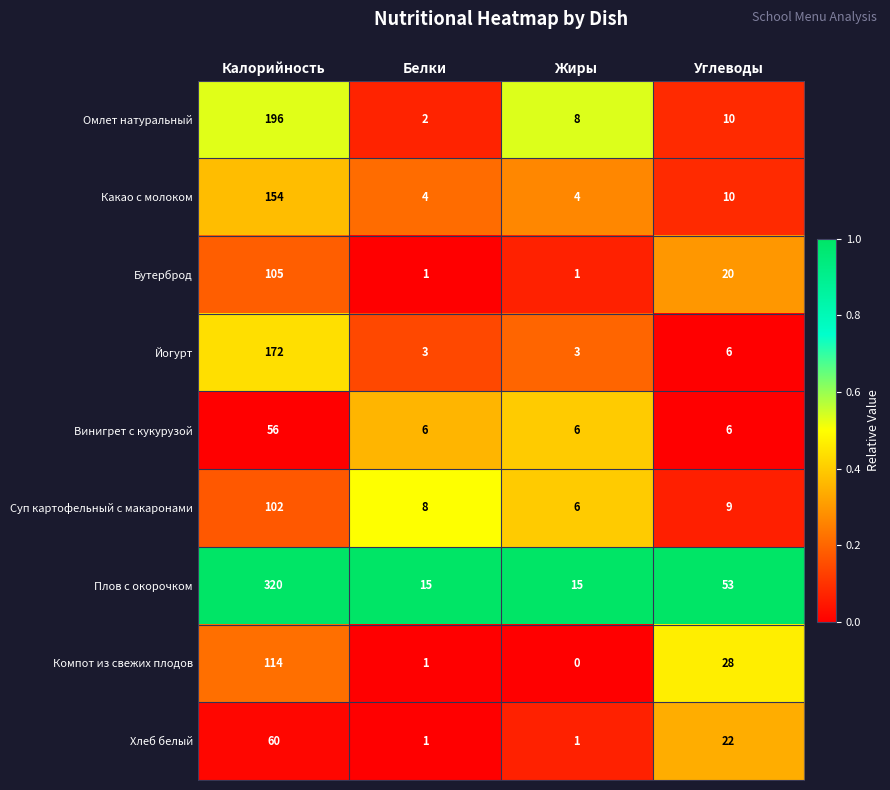

At which category does the chart reach its minimum across all series?

Жиры